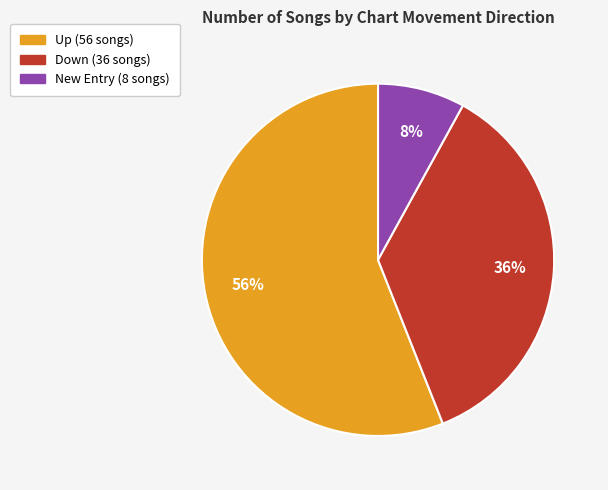

Does any single category account for the majority?

Yes